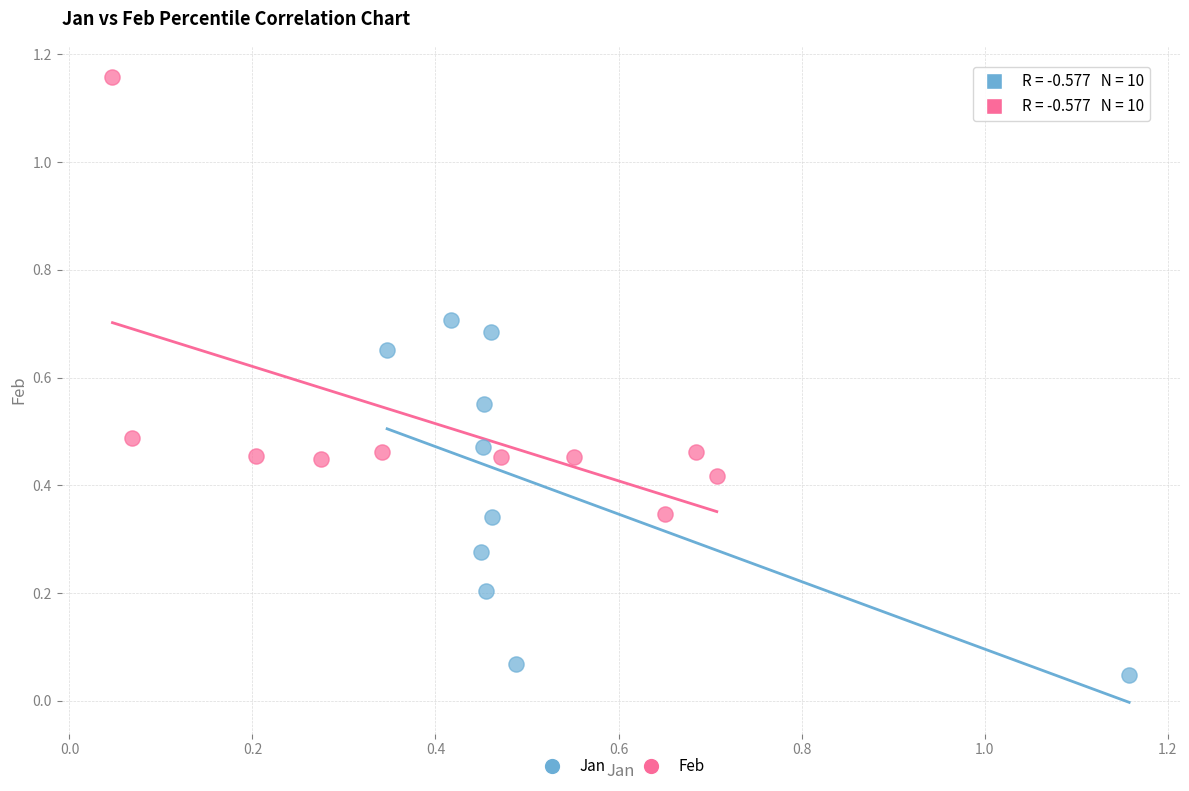

Which series contains the lowest Y value?

Jan